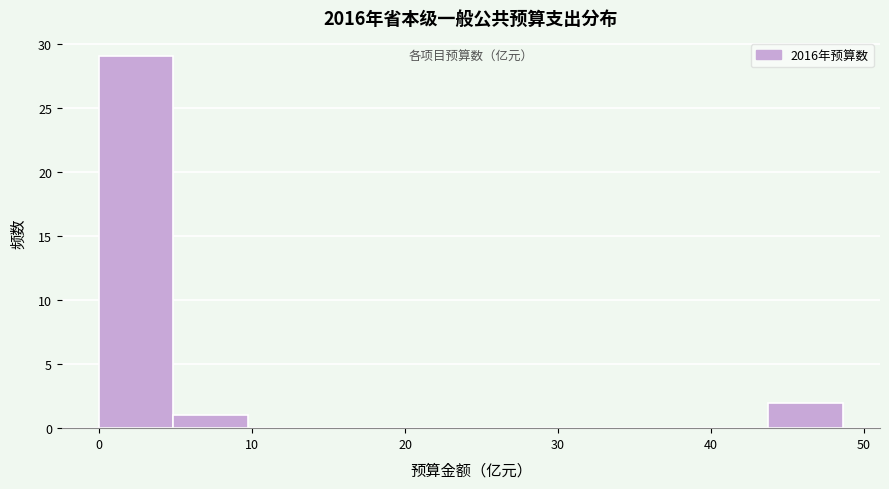

Which range on the x-axis has the tallest bar?

0 to 5